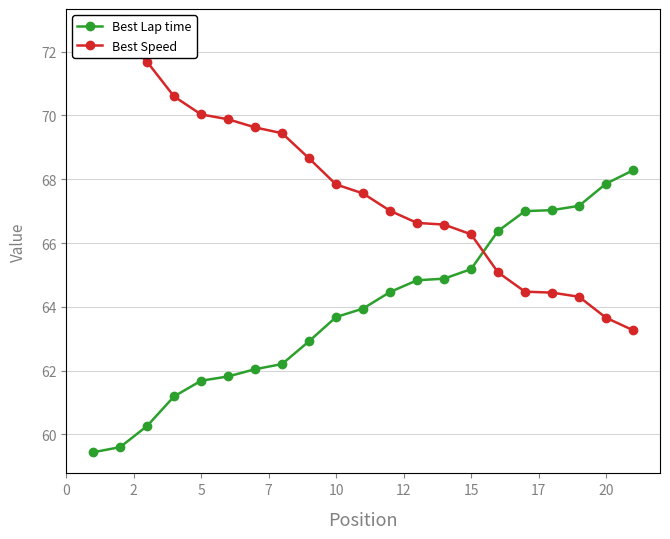

After their last crossing, which series has the higher values: Best Lap time or Best Speed?

Best Lap time